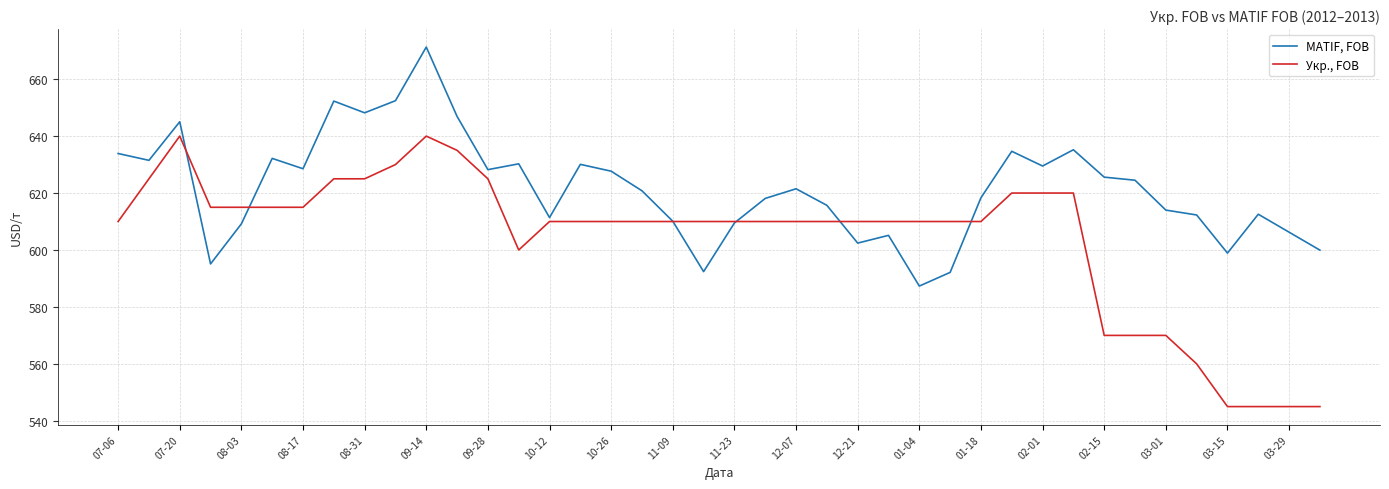

List the series in order of their overall mean, lowest first.

Укр., FOB, MATIF, FOB